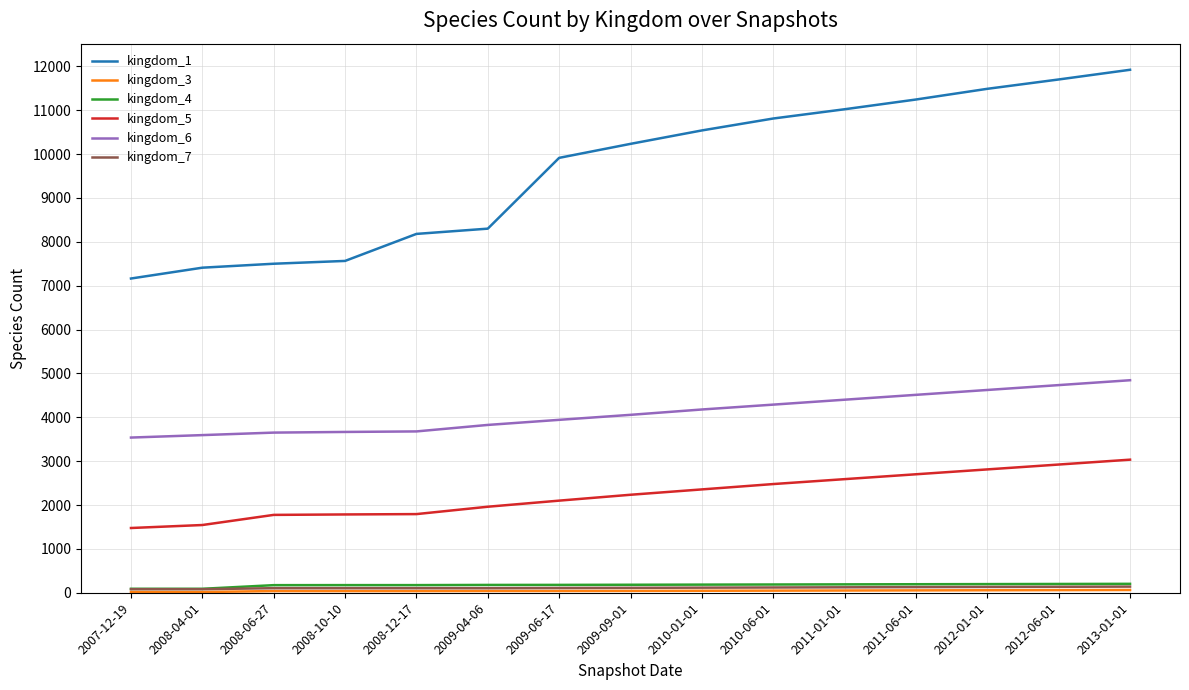

True or false: kingdom_4 and kingdom_6 cross at least once.

False